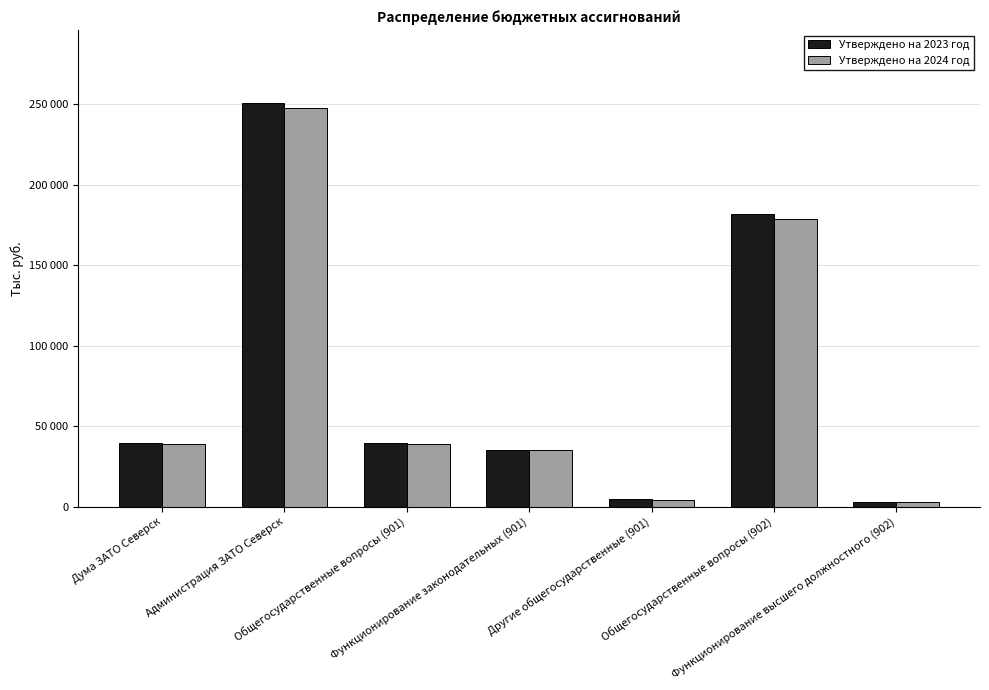

At Функционирование законодательных (901), list the series in order from largest to smallest.

Утверждено на 2023 год, Утверждено на 2024 год